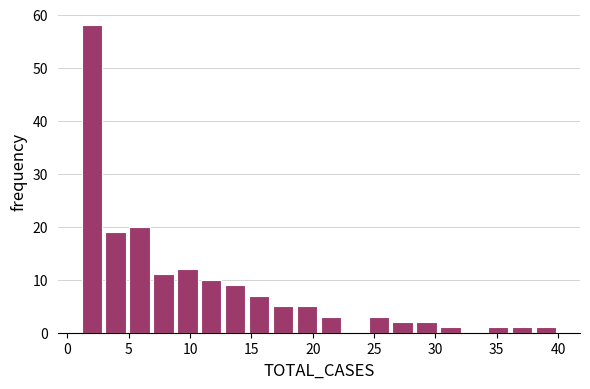

Read against the x-axis, roughly where is the centre of the tallest bar?

2.0